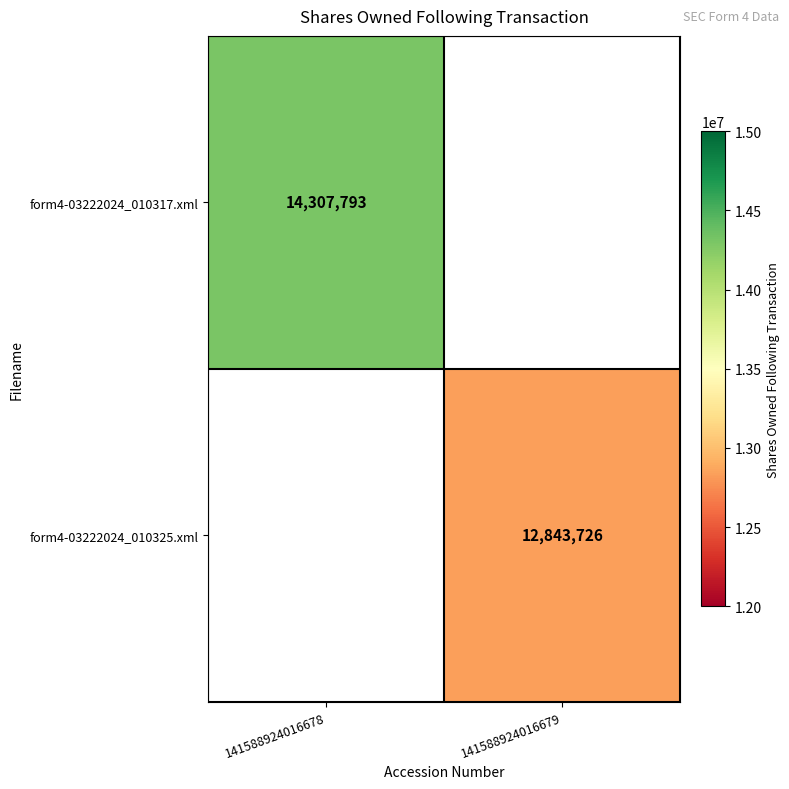

The value of form4-03222024_010317.xml at 141588924016678 is 23906843. True or false?

False